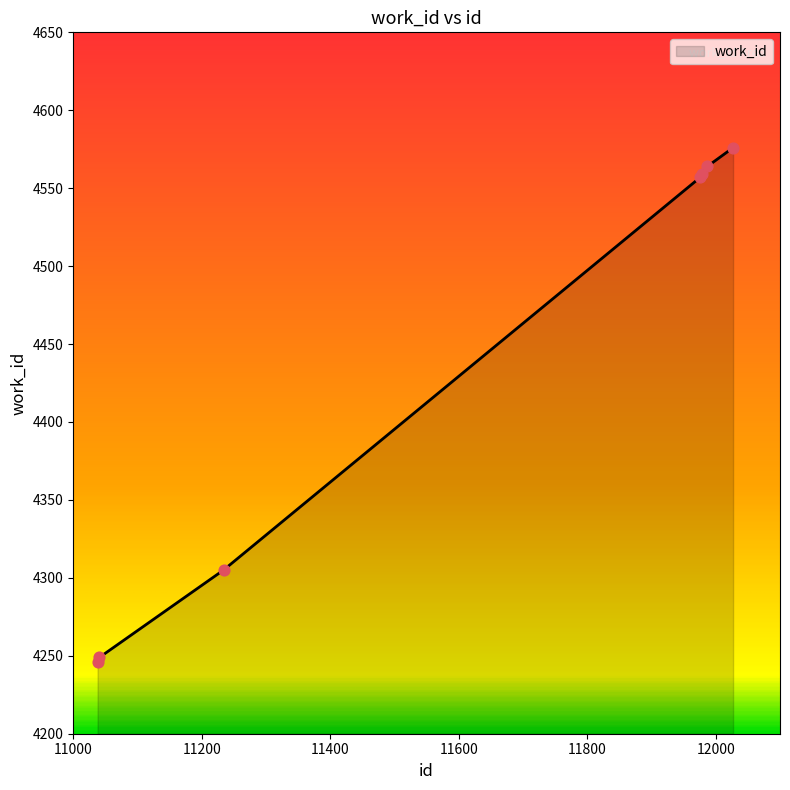

What is the difference between the second highest and second lowest values?

315